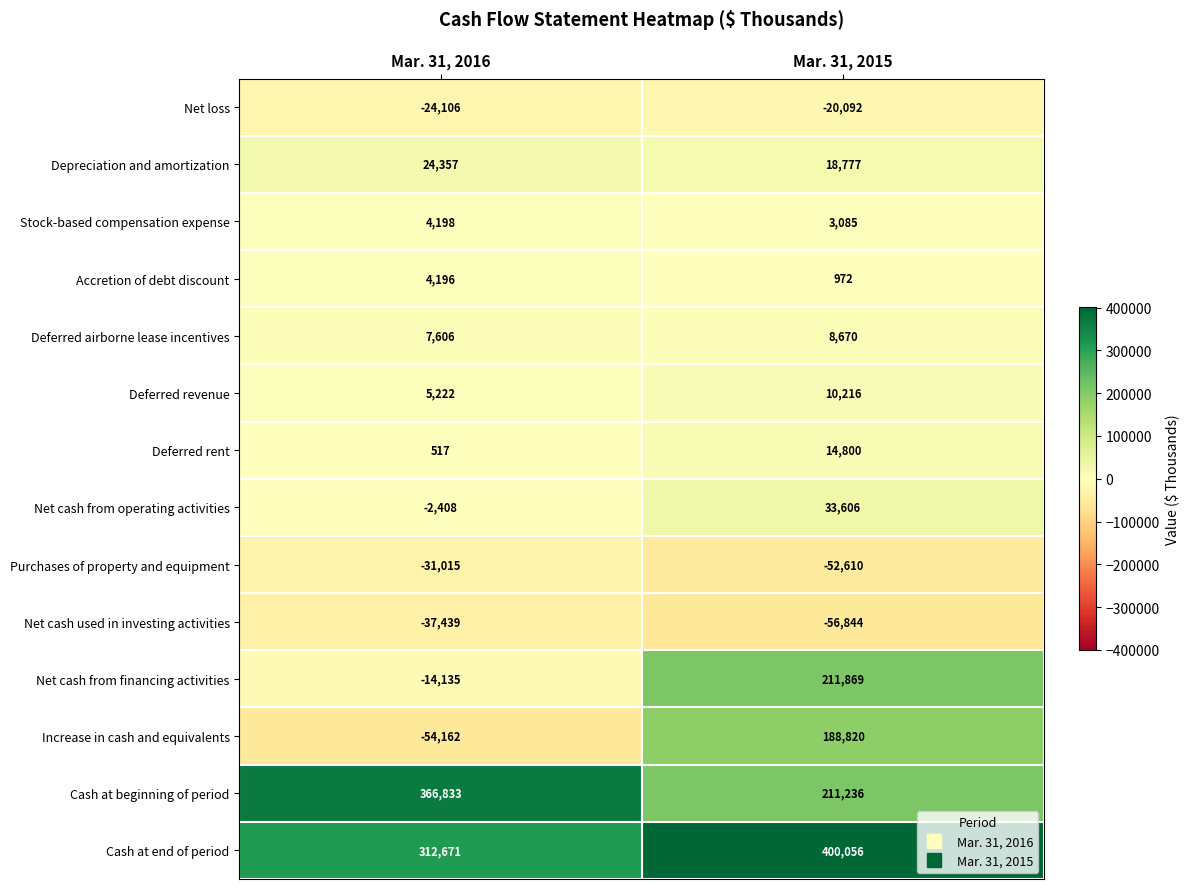

Reading right to left, extract all data points from this chart.

Net loss: Mar. 31, 2015=-20092	Mar. 31, 2016=-24106
Depreciation and amortization: Mar. 31, 2015=18777	Mar. 31, 2016=24357
Stock-based compensation expense: Mar. 31, 2015=3085	Mar. 31, 2016=4198
Accretion of debt discount: Mar. 31, 2015=972	Mar. 31, 2016=4196
Deferred airborne lease incentives: Mar. 31, 2015=8670	Mar. 31, 2016=7606
Deferred revenue: Mar. 31, 2015=10216	Mar. 31, 2016=5222
Deferred rent: Mar. 31, 2015=14800	Mar. 31, 2016=517
Net cash from operating activities: Mar. 31, 2015=33606	Mar. 31, 2016=-2408
Purchases of property and equipment: Mar. 31, 2015=-52610	Mar. 31, 2016=-31015
Net cash used in investing activities: Mar. 31, 2015=-56844	Mar. 31, 2016=-37439
Net cash from financing activities: Mar. 31, 2015=211869	Mar. 31, 2016=-14135
Increase in cash and equivalents: Mar. 31, 2015=188820	Mar. 31, 2016=-54162
Cash at beginning of period: Mar. 31, 2015=211236	Mar. 31, 2016=366833
Cash at end of period: Mar. 31, 2015=400056	Mar. 31, 2016=312671